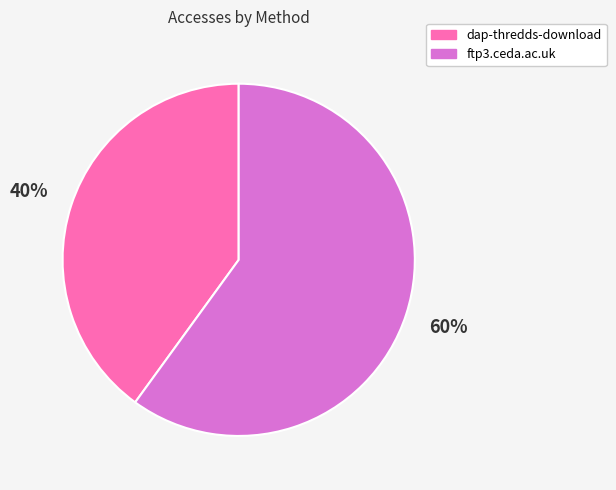

Which category has the biggest portion of the pie?

ftp3.ceda.ac.uk